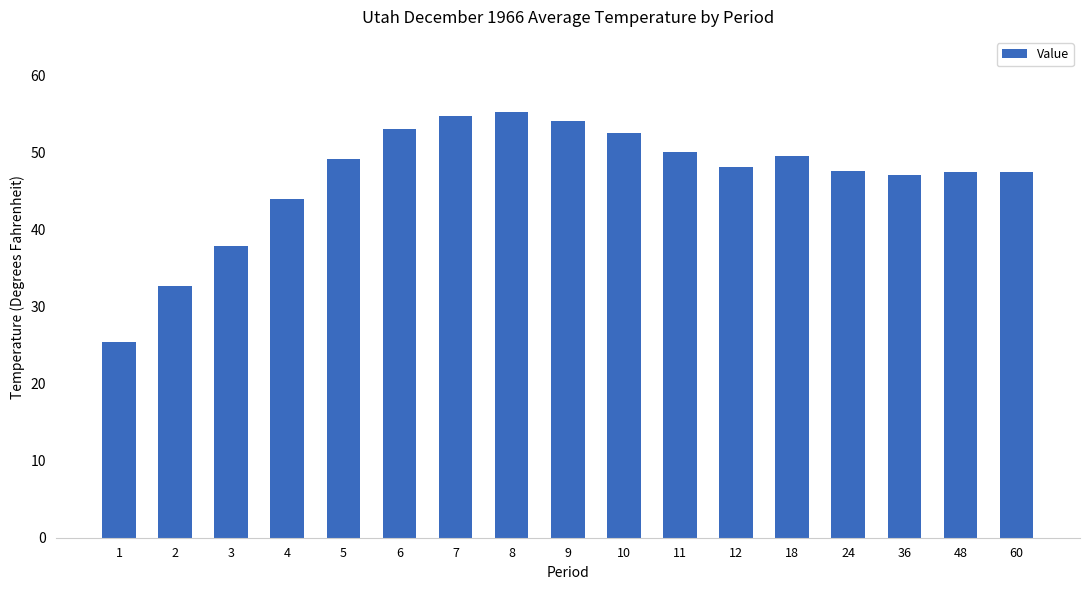

What is the greatest value displayed?

55.2